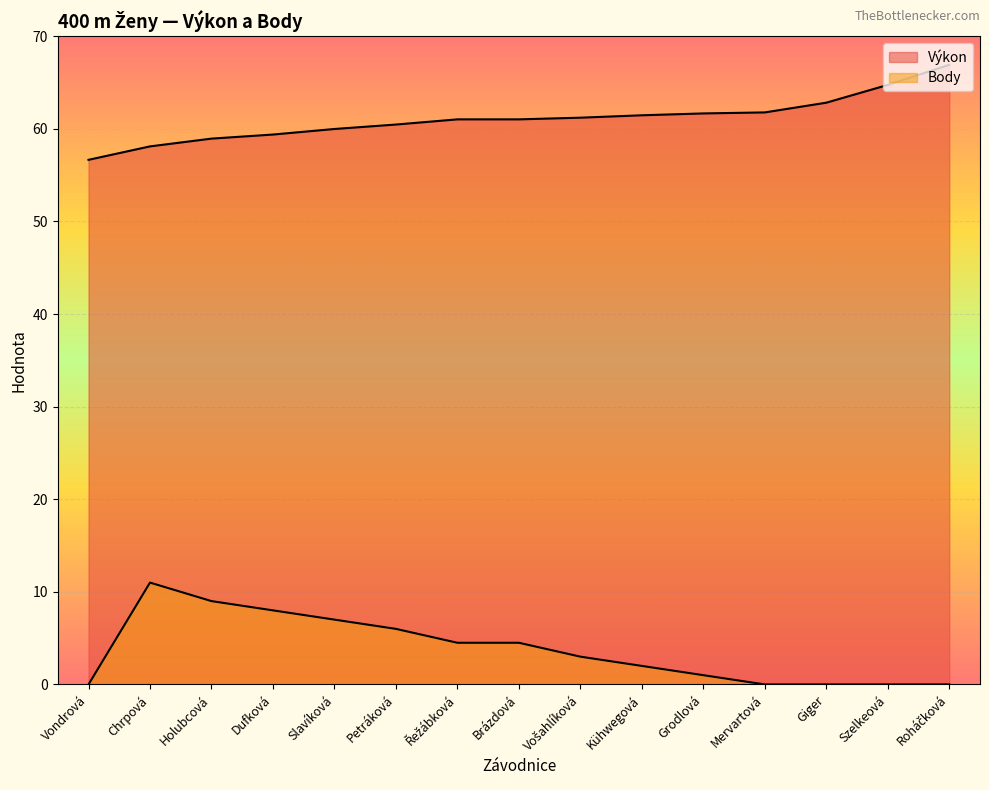

What are all the series names shown in the legend?

Výkon, Body